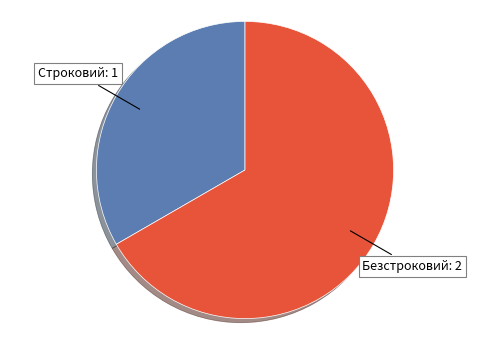

Is there a majority slice in this chart?

Yes